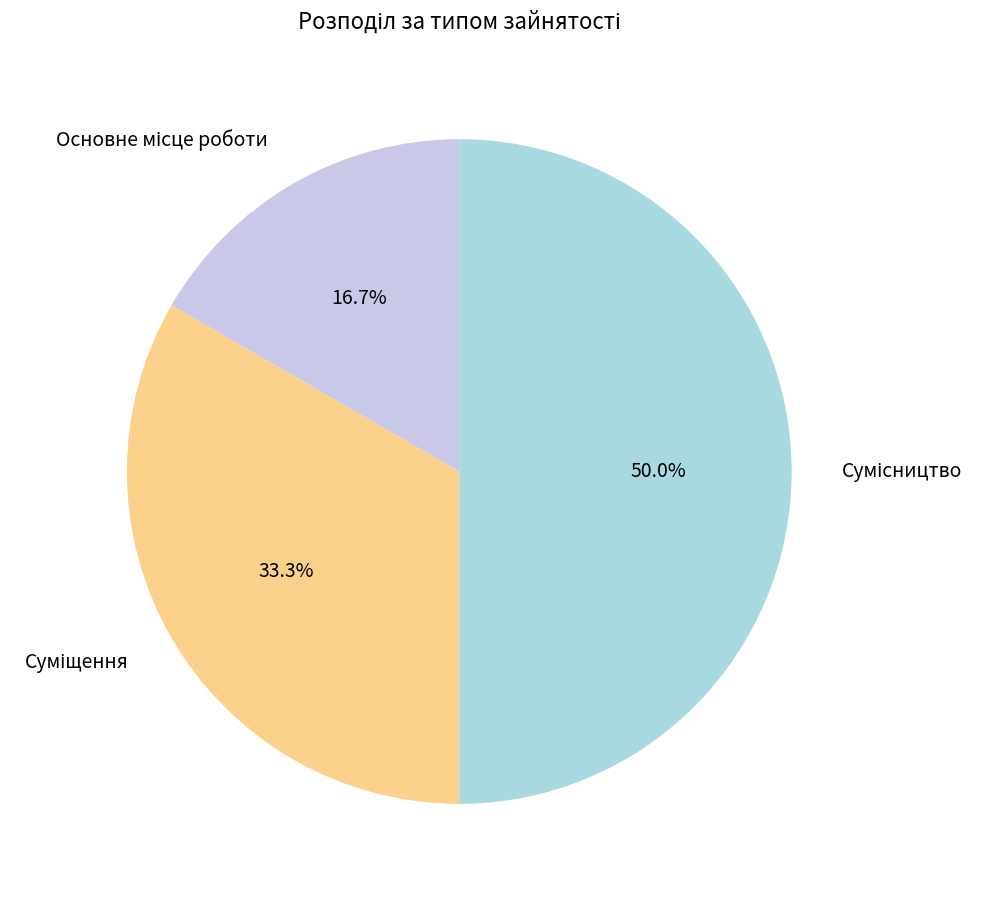

To the nearest percent, what percentage of the pie is Сумісництво?

50%